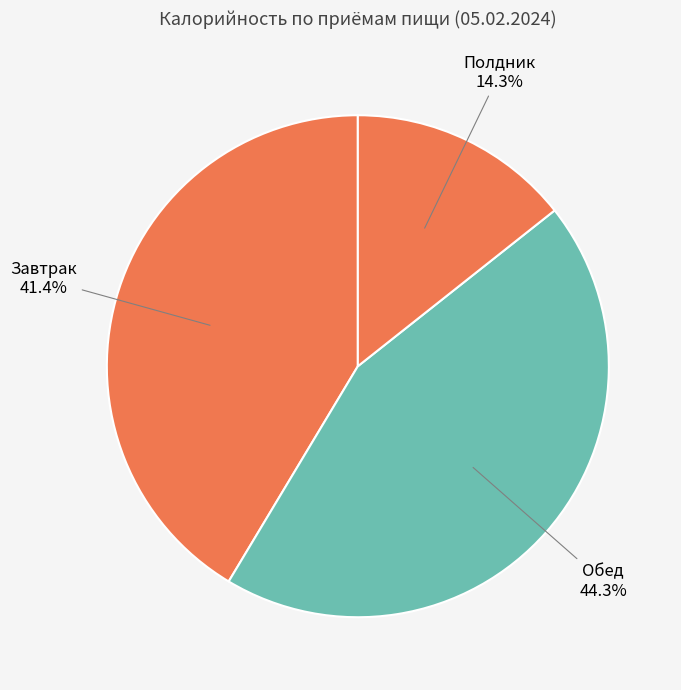

To the nearest percent, what is the difference between the largest and smallest slice percentages?

30%